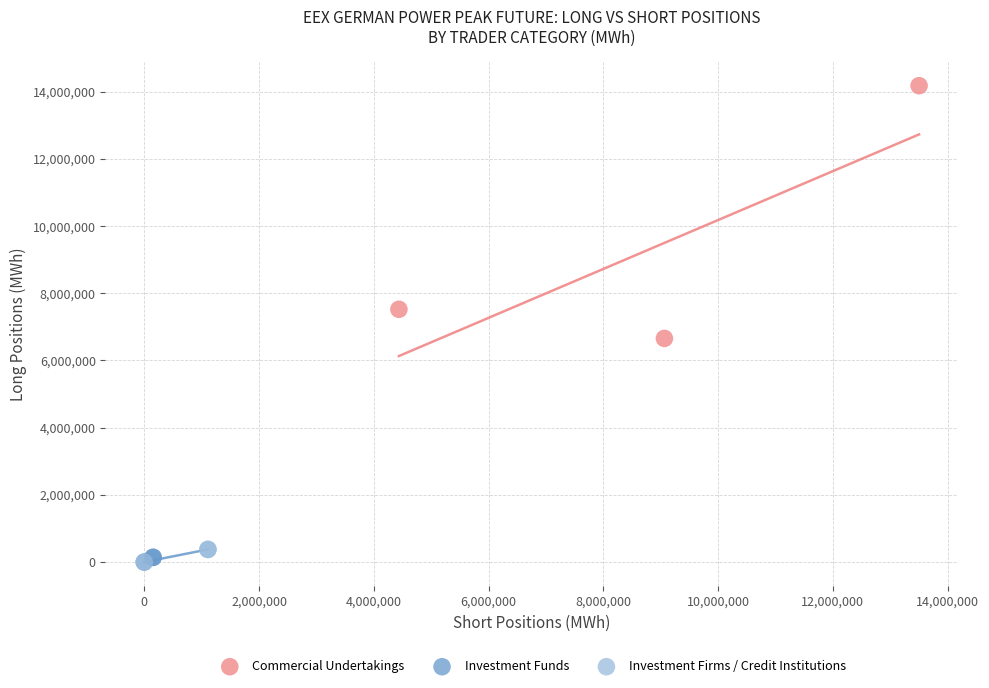

Which series has the largest Y range (max minus min)?

Commercial Undertakings